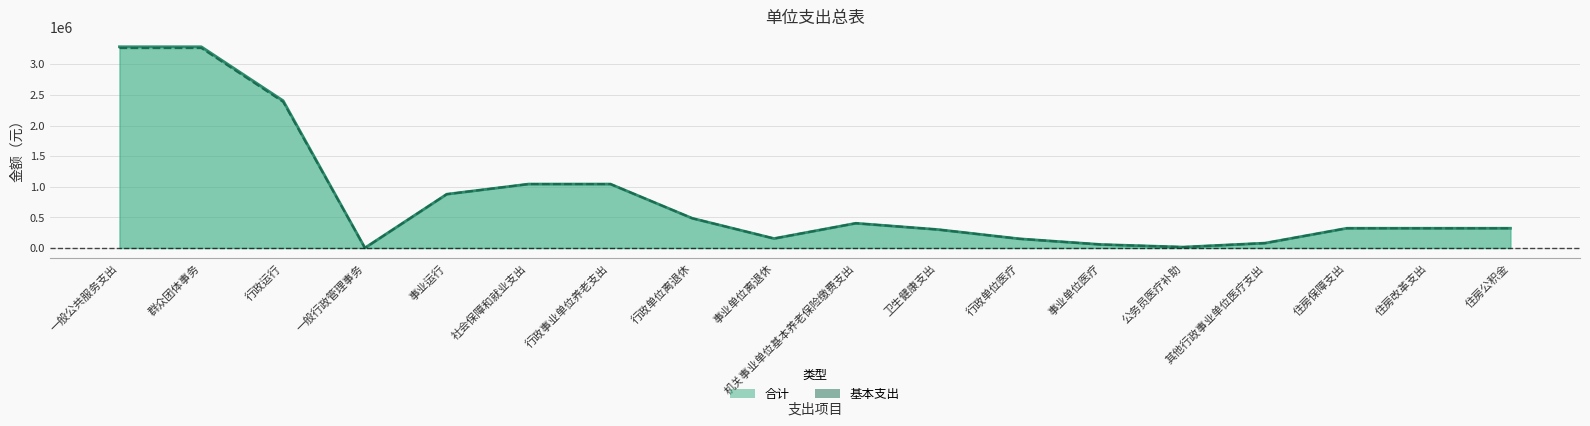

Which has a higher value, 住房公积金 or 行政单位离退休?

行政单位离退休